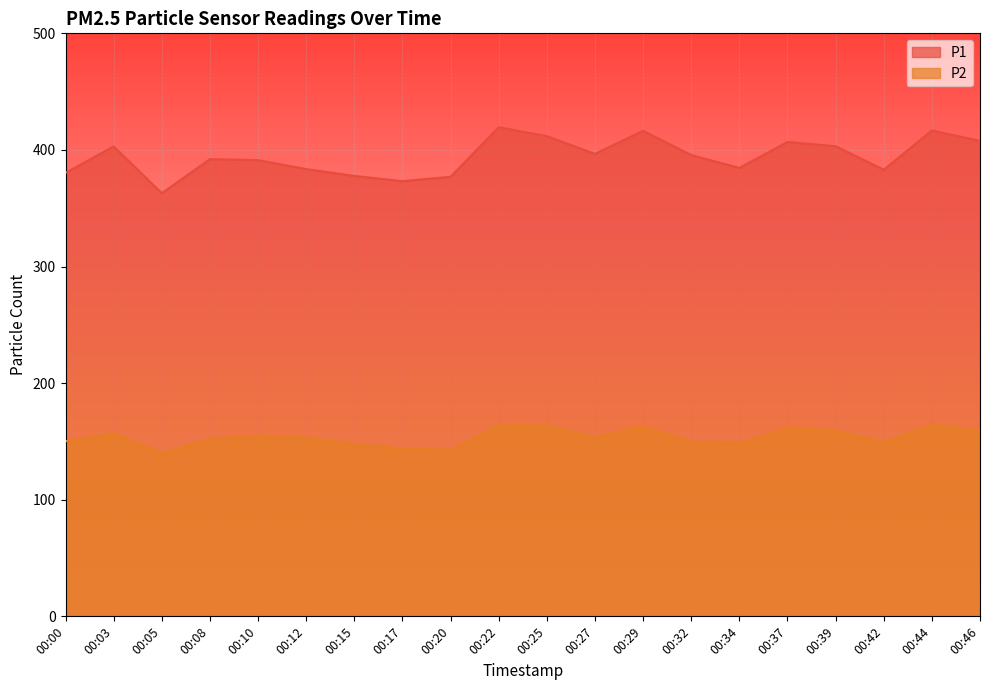

What is the difference between the maximum and minimum values in the P1 series?

56.6